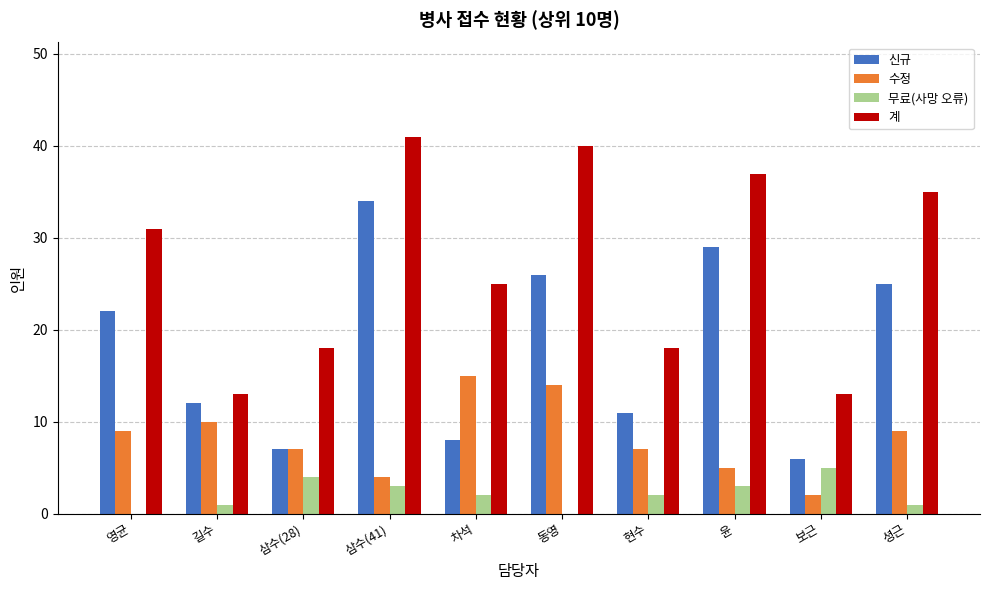

How many groups of bars are there?

10